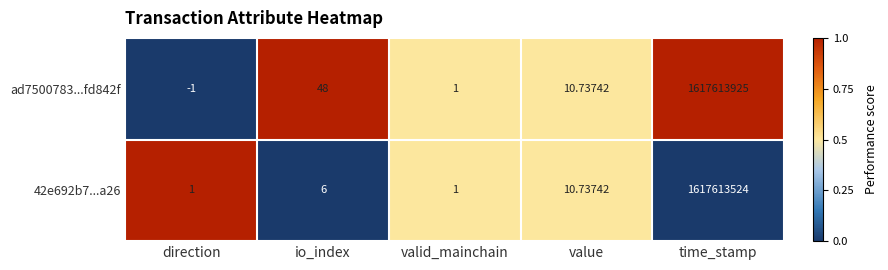

Which category has the highest value across all series?

time_stamp